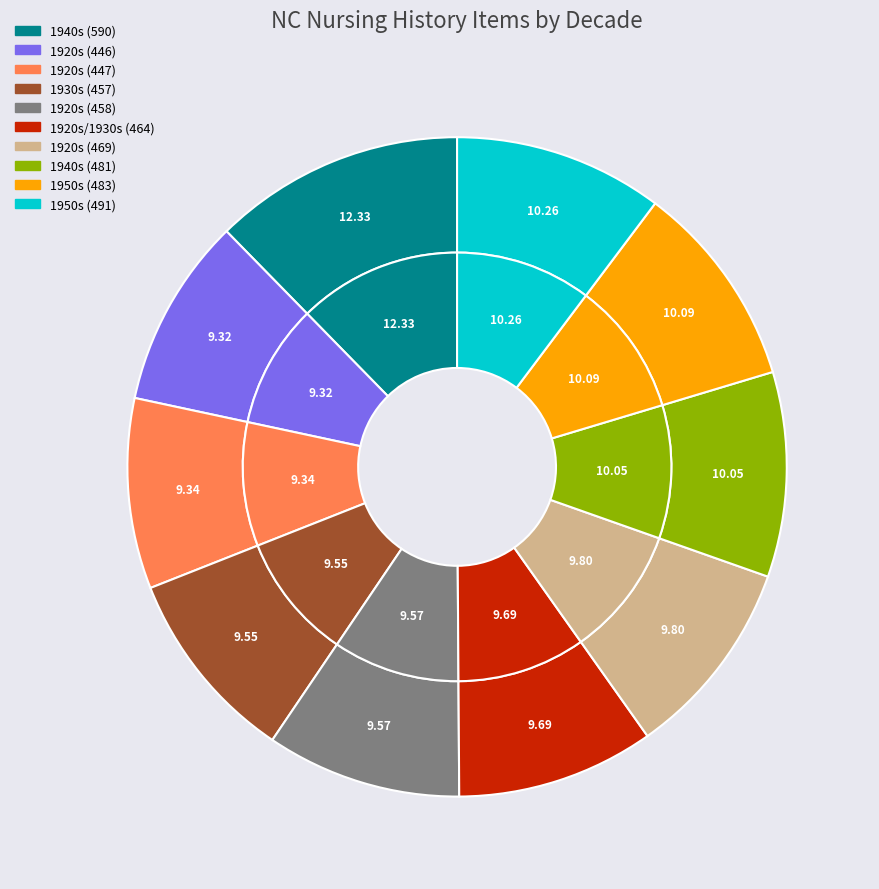

How many slices are in this pie chart?

10